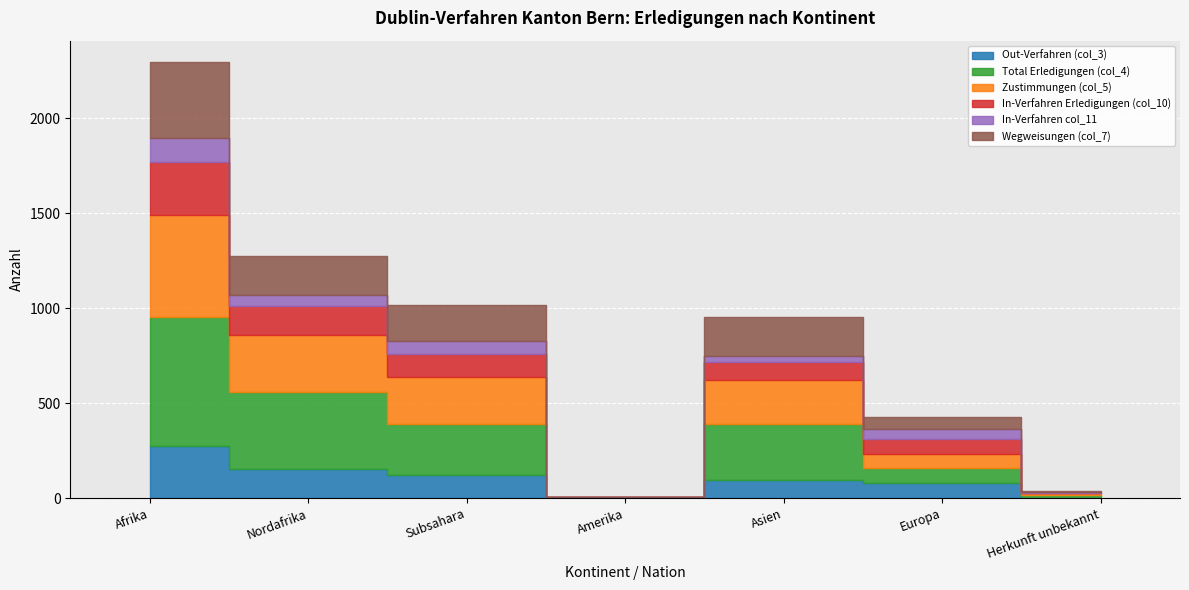

True or false: In-Verfahren col_11 and Total Erledigungen (col_4) cross at least once.

False